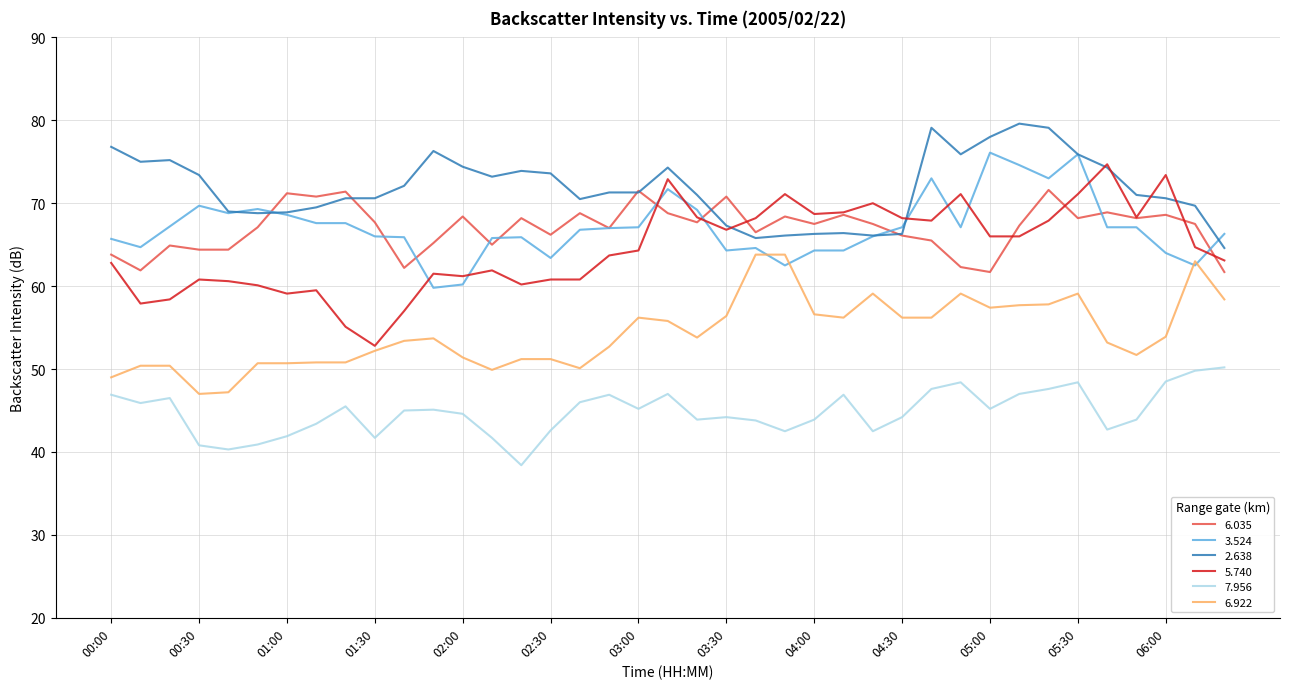

What is the maximum value shown in the chart?

79.6